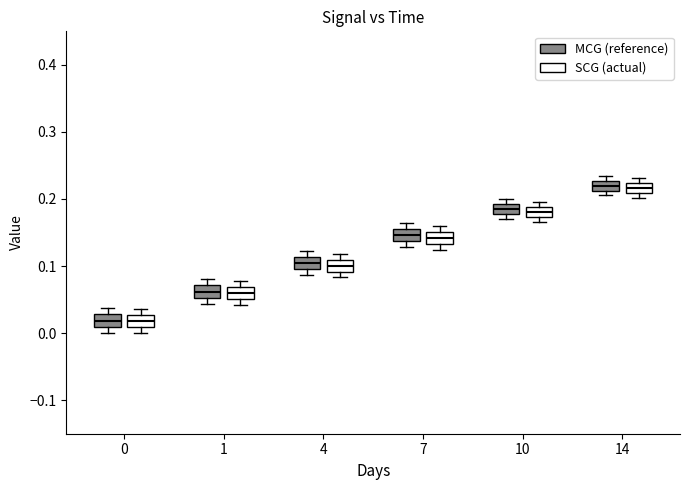

Where does the median line of the box for 0 (SCG (actual)) sit on the y-axis? The values are not printed on the chart, so give them approximately, as read against the axis.

0.02